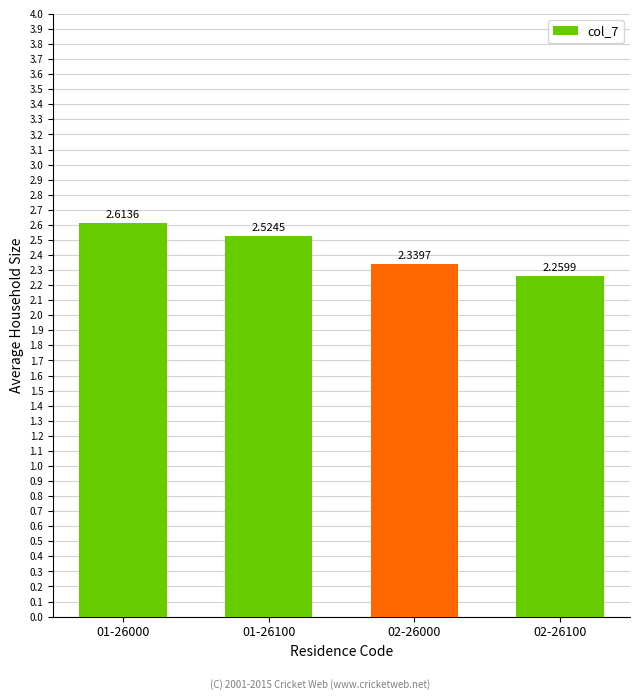

Which has a higher value, 02-26100 or 02-26000?

02-26000